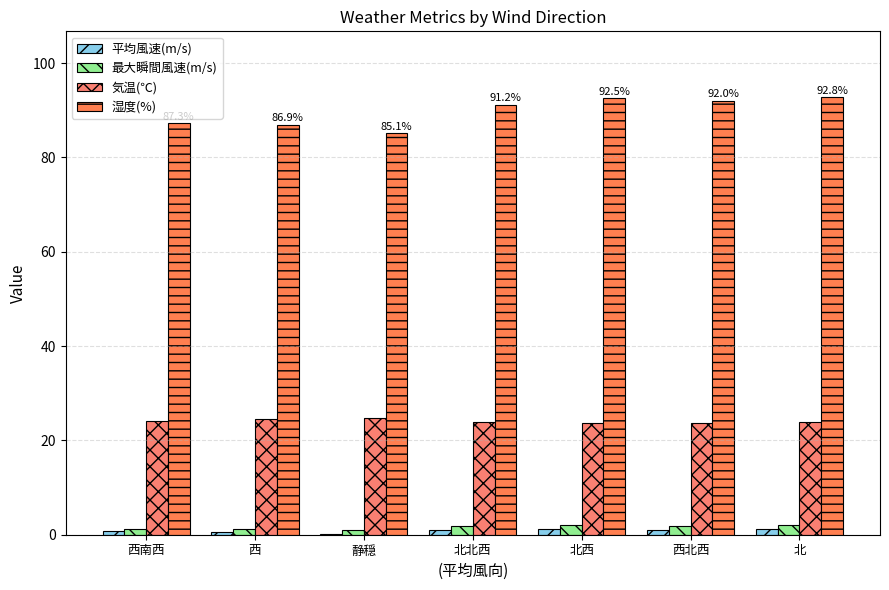

Which series has the widest spread of values?

湿度(%)